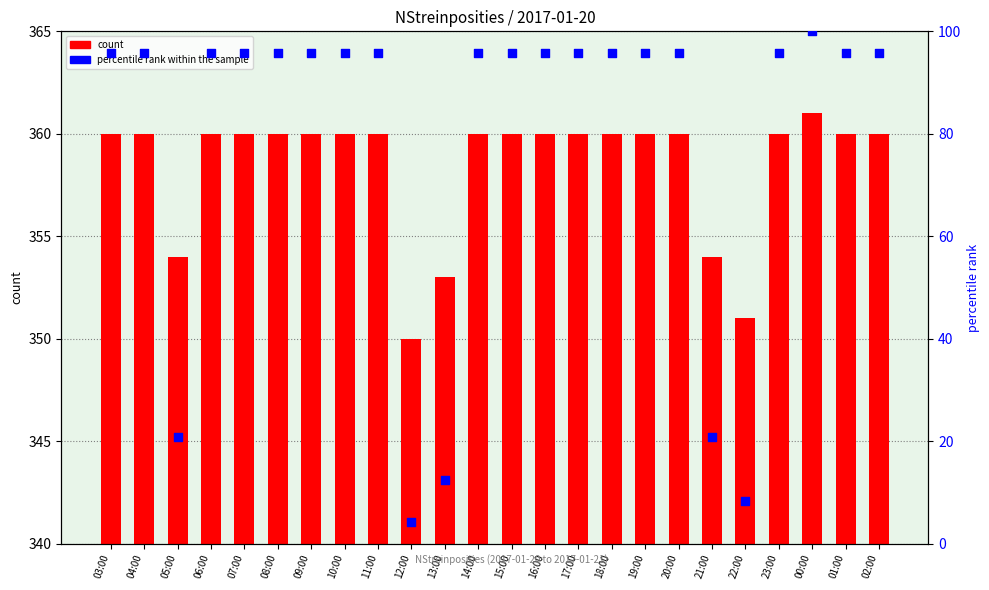

Which series reaches the maximum Y coordinate?

count